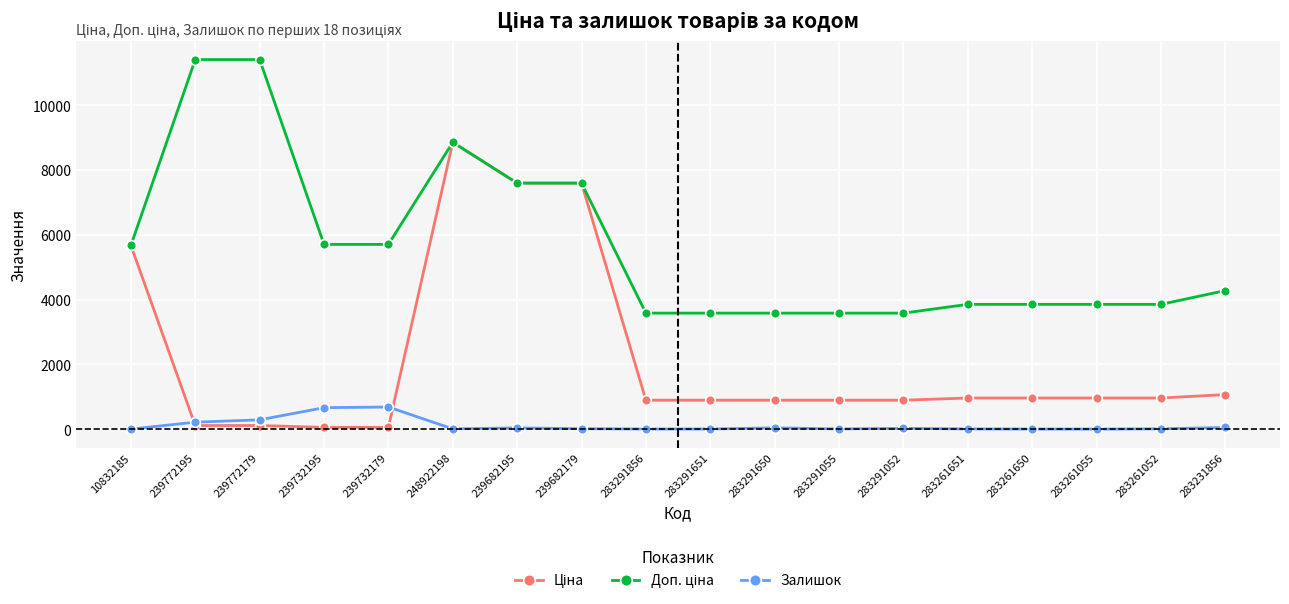

At which category is the sum across all series the highest?

248922198